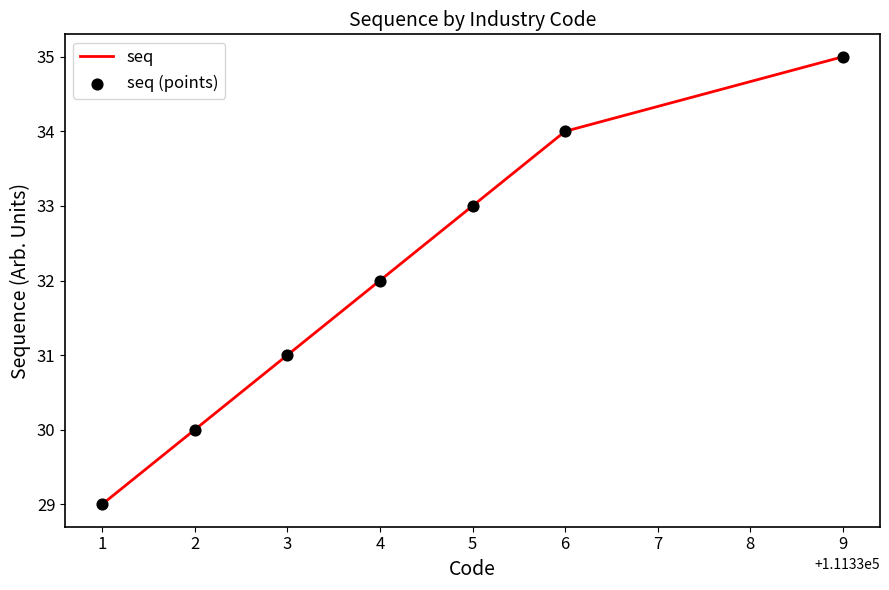

What is the approximate value at 1?

29